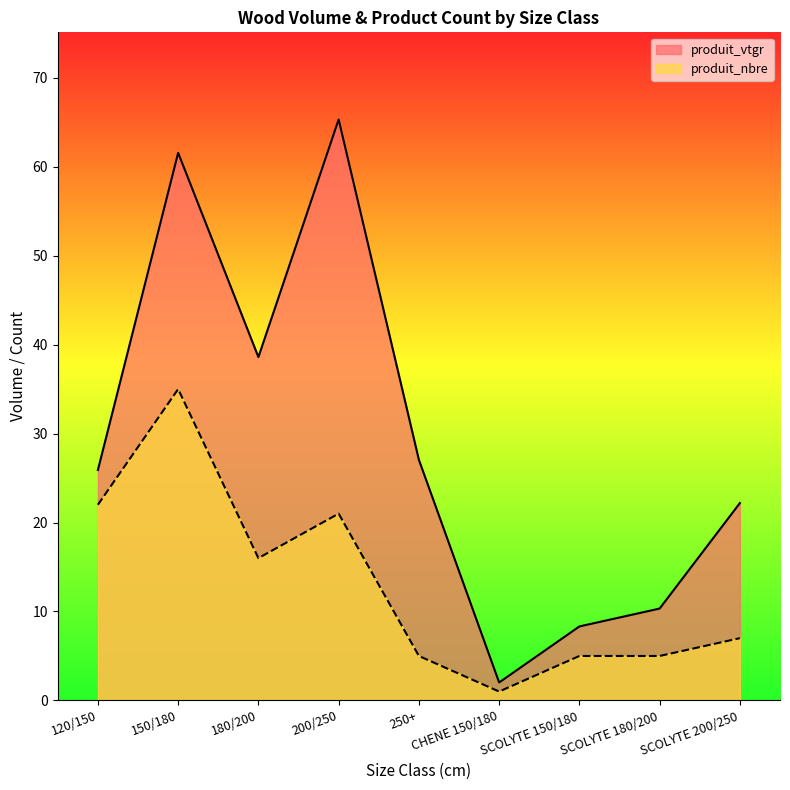

Where is the first local minimum for produit_vtgr?

180/200